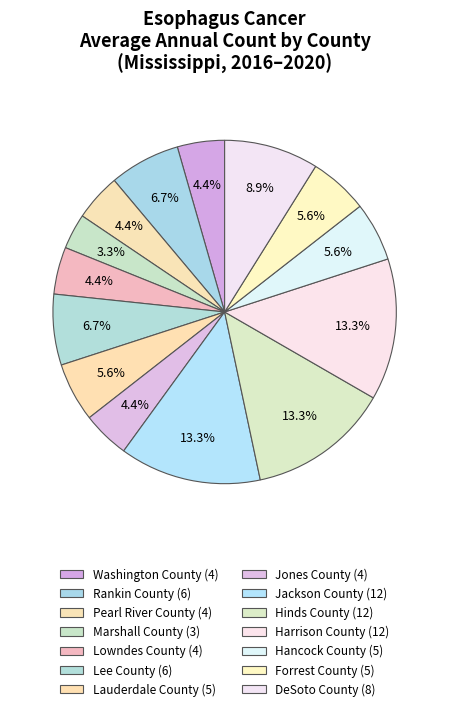

To the nearest percent, what is the difference between the Lee County and Pearl River County slice percentages?

2%